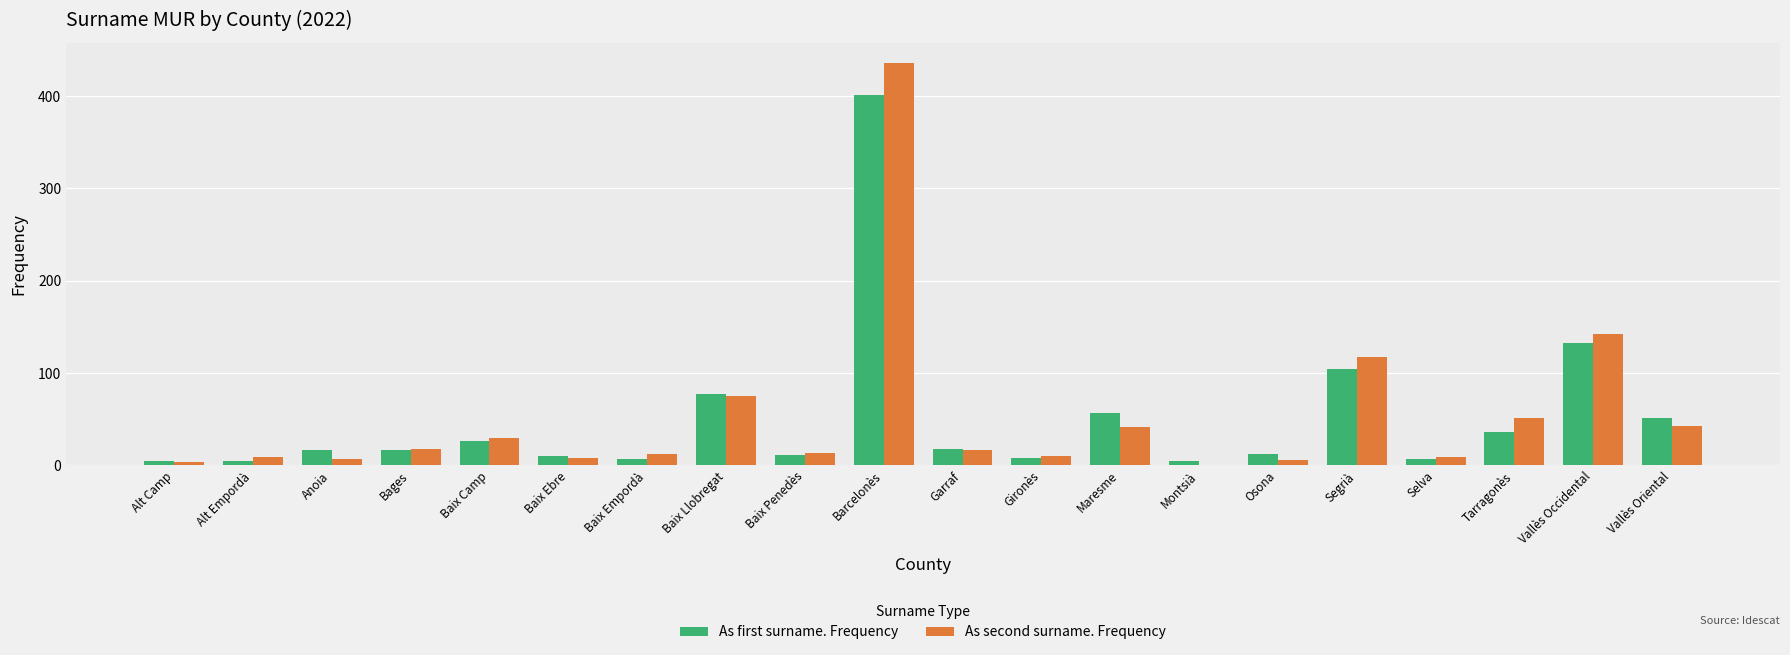

What is the sum of the As second surname. Frequency values at Osona and Baix Penedès?

19